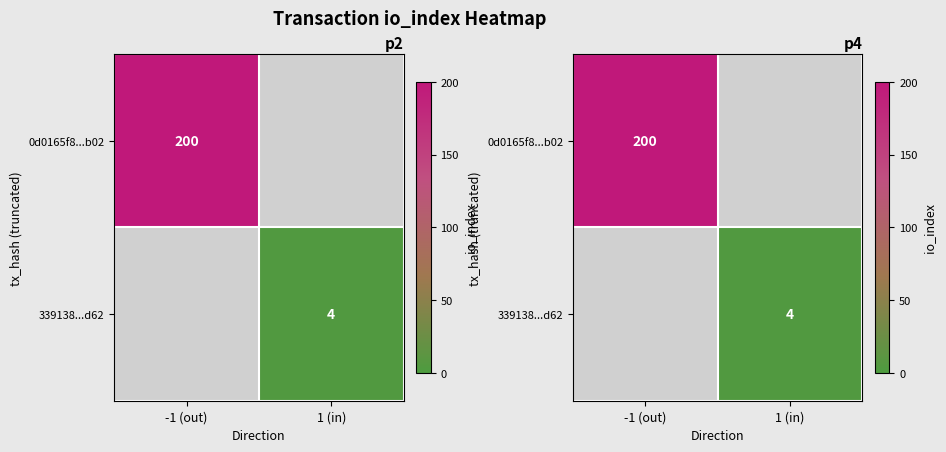

Which series has the widest spread of values?

0d0165f8...b02